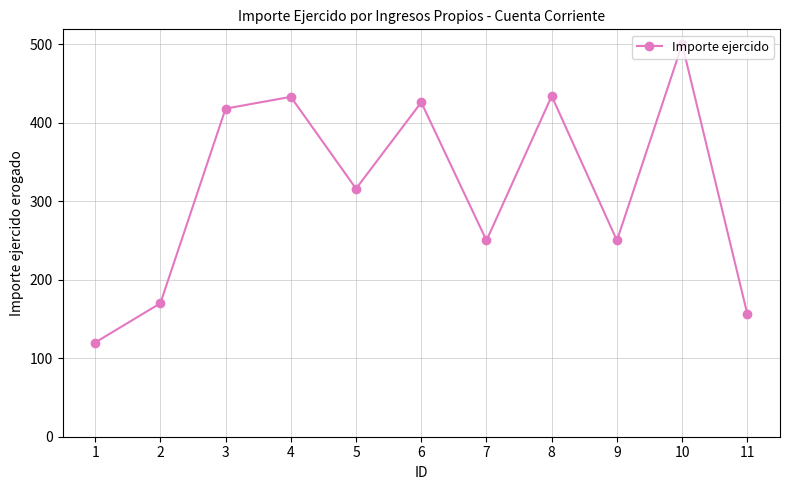

What is the approximate value at 2, to the nearest 10?

170